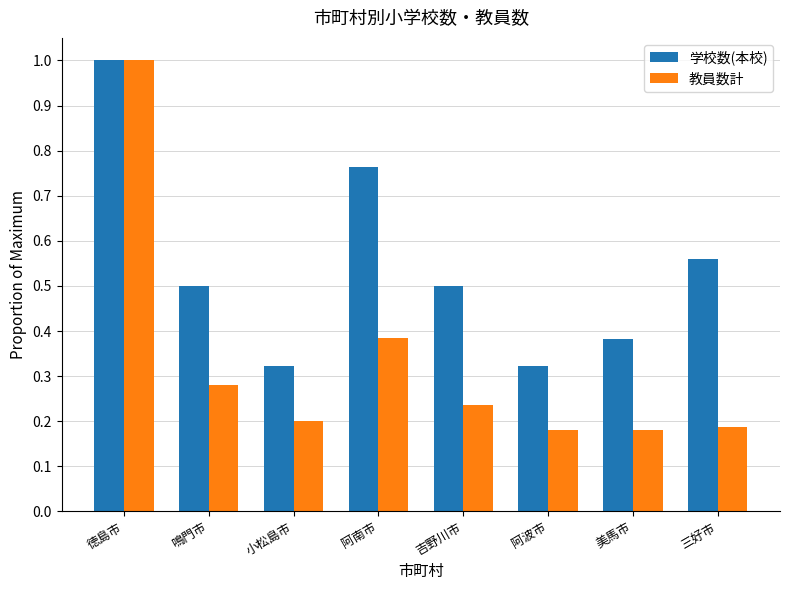

At how many categories does at least one series exceed 0?

8